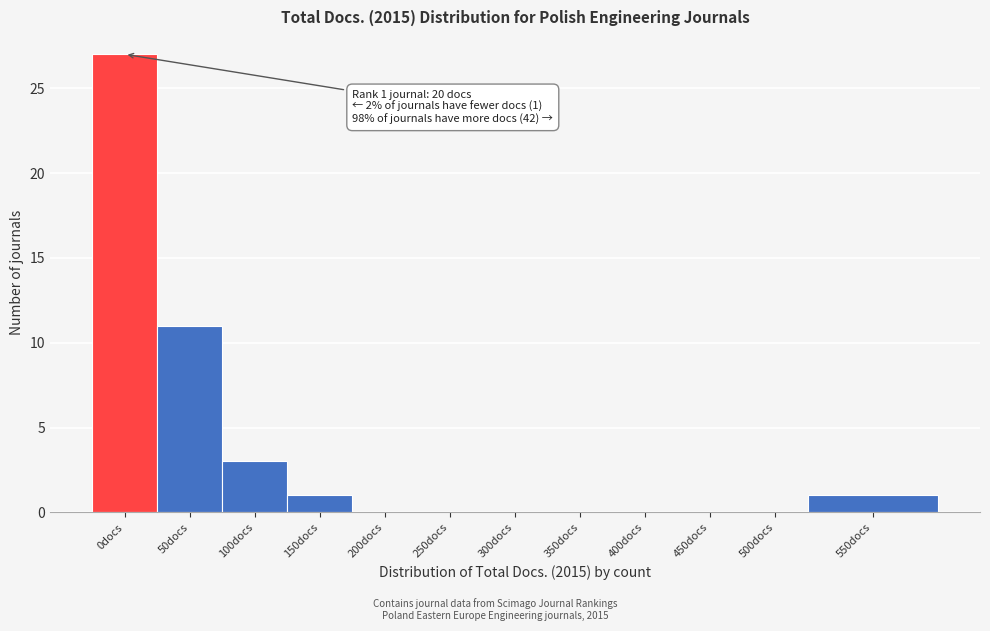

Reading left to right, transcribe all the data shown in this chart.

0docs=27	50docs=11	100docs=3	150docs=1	200docs=0	250docs=0	300docs=0	350docs=0	400docs=0	450docs=0	500docs=0	550docs=1